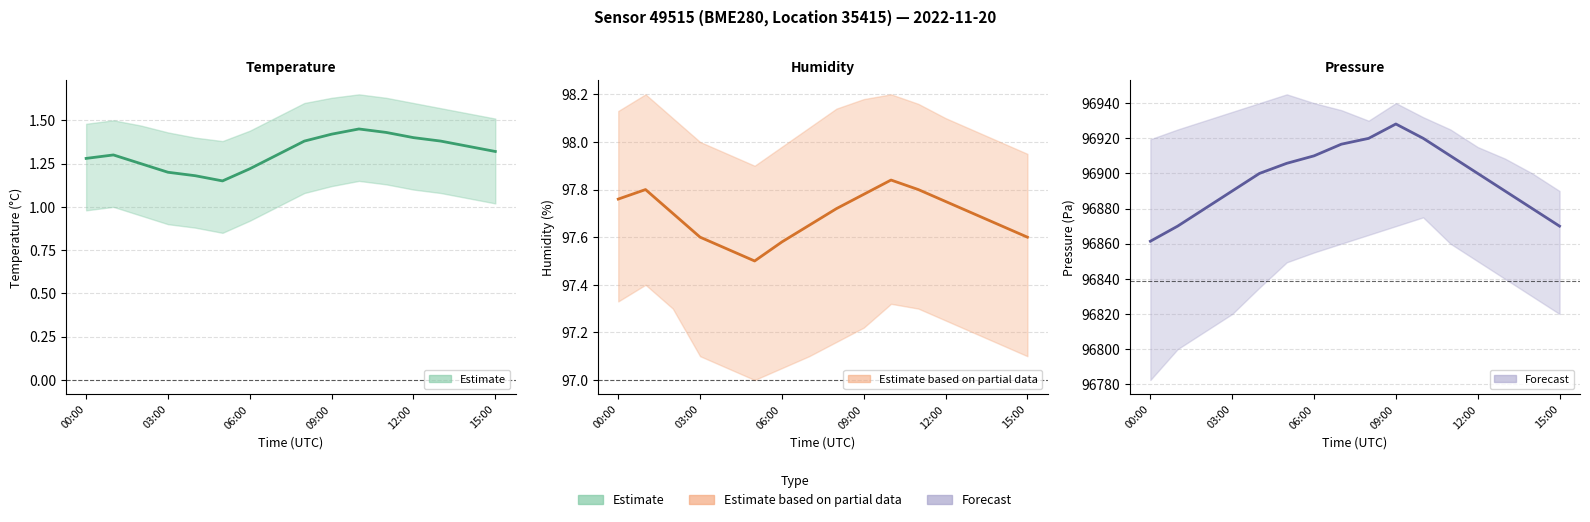

Is it true that Humidity (%) equals 58.9 at 7?

False